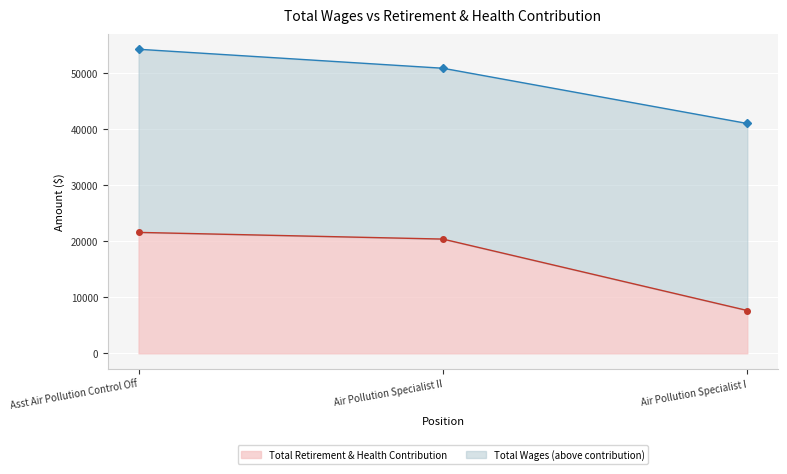

Which category has the lowest value across all series?

Air Pollution Specialist I